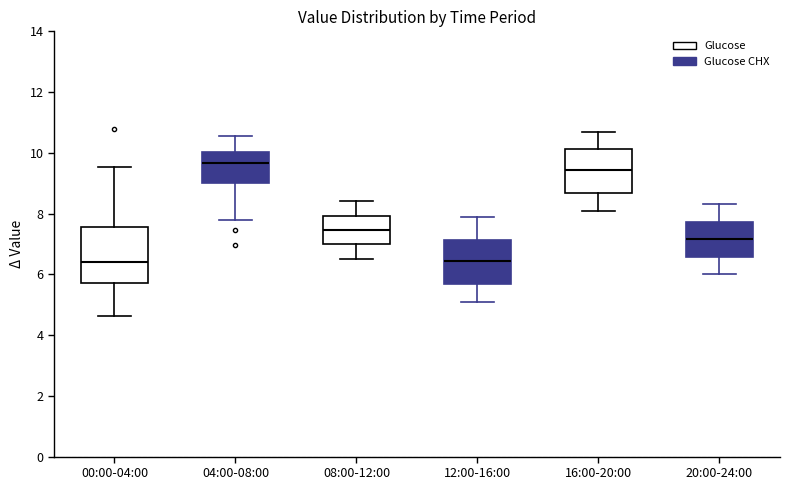

Reading left to right, read every box against the y-axis: the position of its median line, the range the box covers, and the ends of its whiskers. The values are not printed on the chart, so give them approximately, as read against the axis.

00:00-04:00: median 6.4, box 5.8 to 7.6, whiskers 4.6 to 9.6
04:00-08:00: median 9.6, box 9.0 to 10.0, whiskers 7.8 to 10.6
08:00-12:00: median 7.4, box 7.0 to 8.0, whiskers 6.6 to 8.4
12:00-16:00: median 6.4, box 5.6 to 7.2, whiskers 5.2 to 8.0
16:00-20:00: median 9.4, box 8.6 to 10.2, whiskers 8.2 to 10.8
20:00-24:00: median 7.2, box 6.6 to 7.8, whiskers 6.0 to 8.4